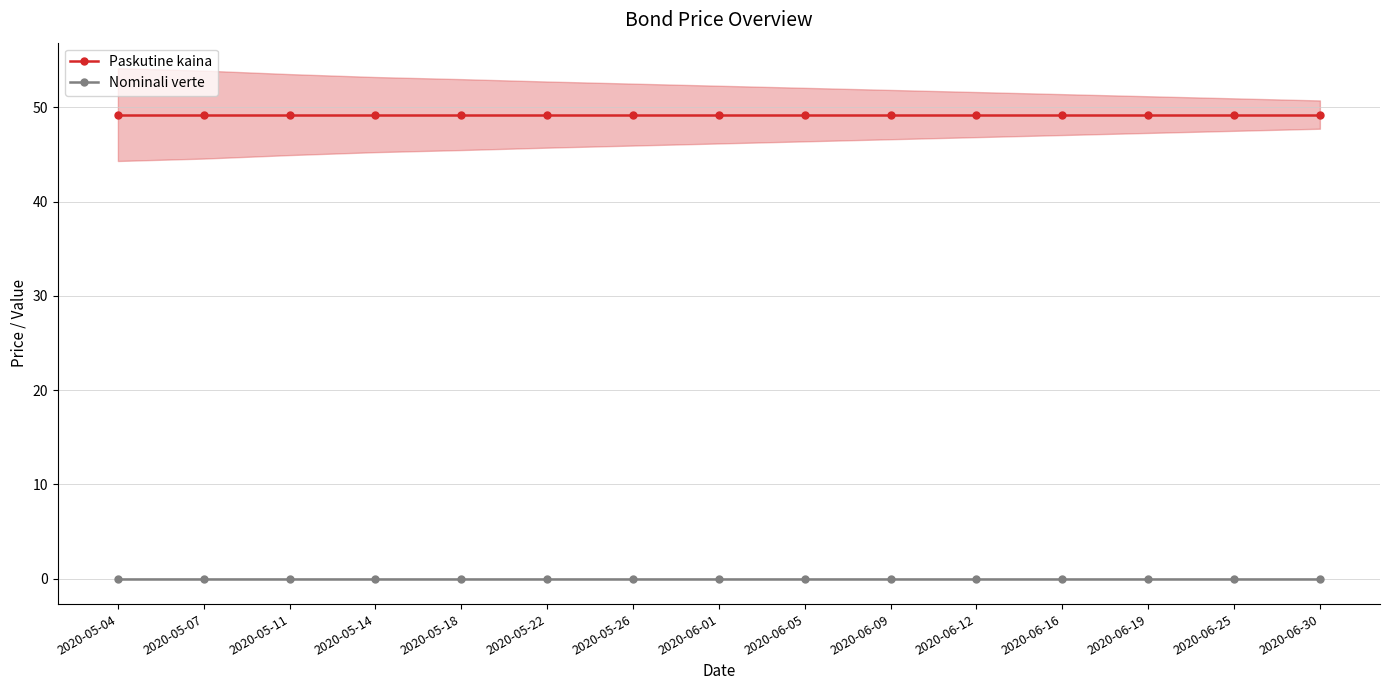

The value of Paskutine kaina at 2020-05-26 is 49.2. True or false?

True